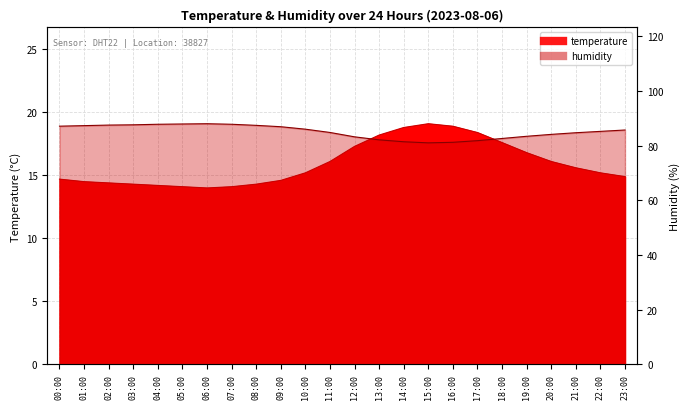

What is the minimum value for humidity?

81.0